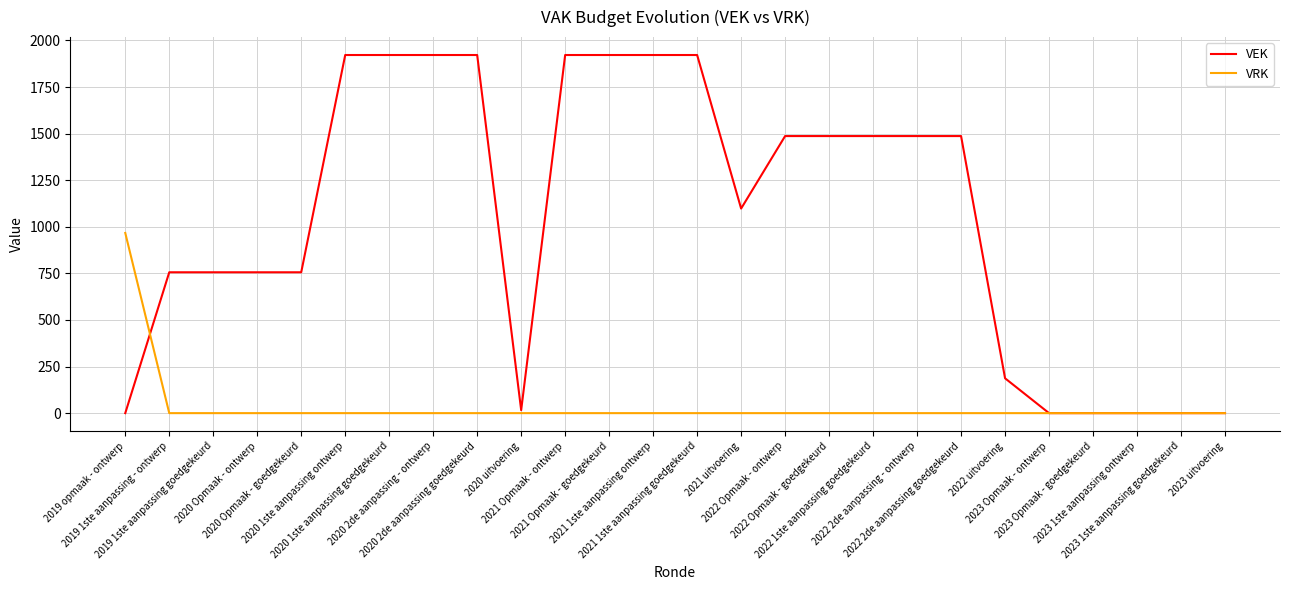

Which series has the largest total across all categories?

VEK